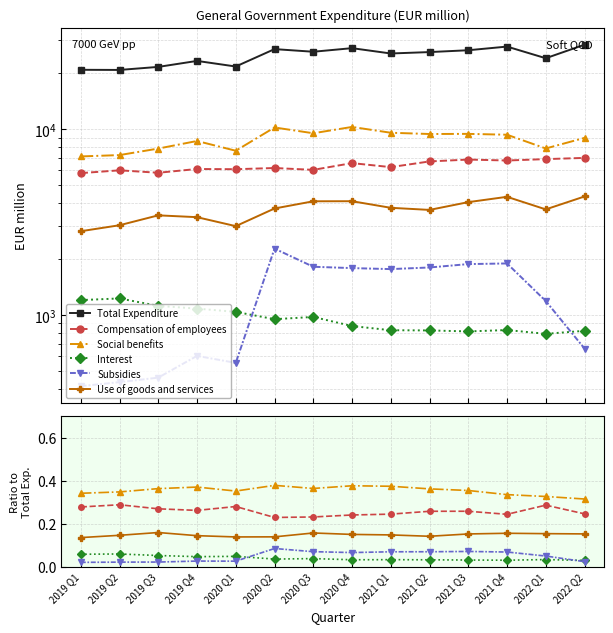

True or false: Compensation of employees and Use of goods and services cross at least once.

False